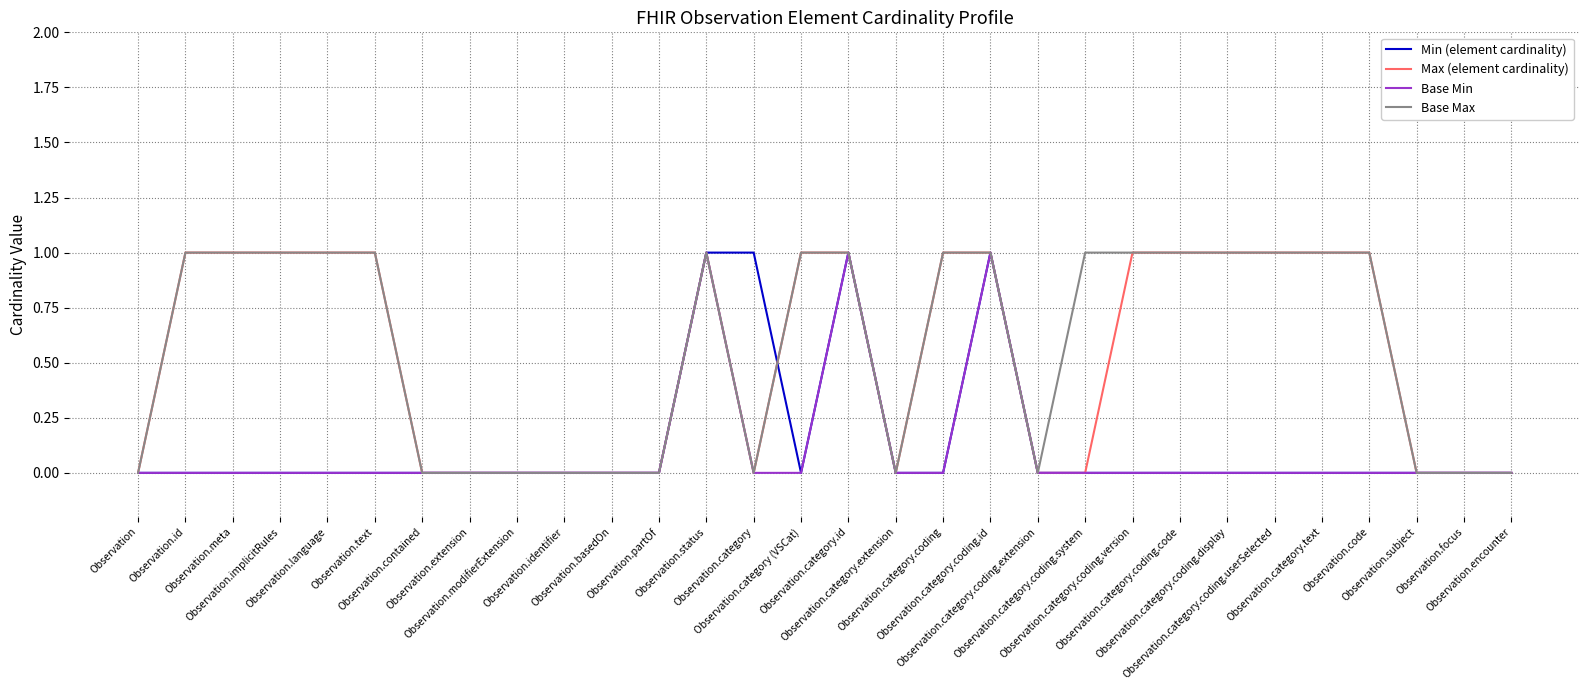

True or false: Base Min and Base Max cross at least once.

False